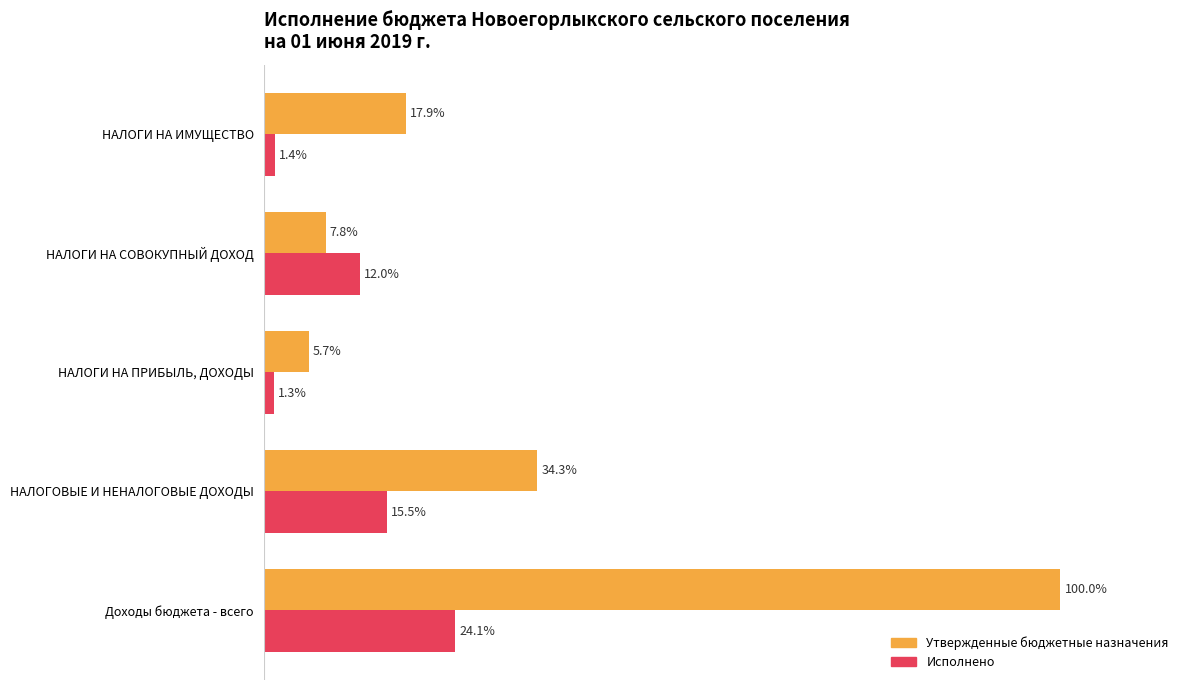

Rank the categories by Исполнено value from highest to lowest.

Доходы бюджета - всего, НАЛОГОВЫЕ И НЕНАЛОГОВЫЕ ДОХОДЫ, НАЛОГИ НА СОВОКУПНЫЙ ДОХОД, НАЛОГИ НА ИМУЩЕСТВО, НАЛОГИ НА ПРИБЫЛЬ, ДОХОДЫ